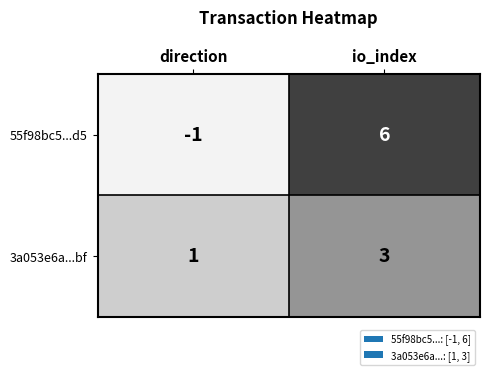

Which series has the largest total across all categories?

55f98bc5...d5